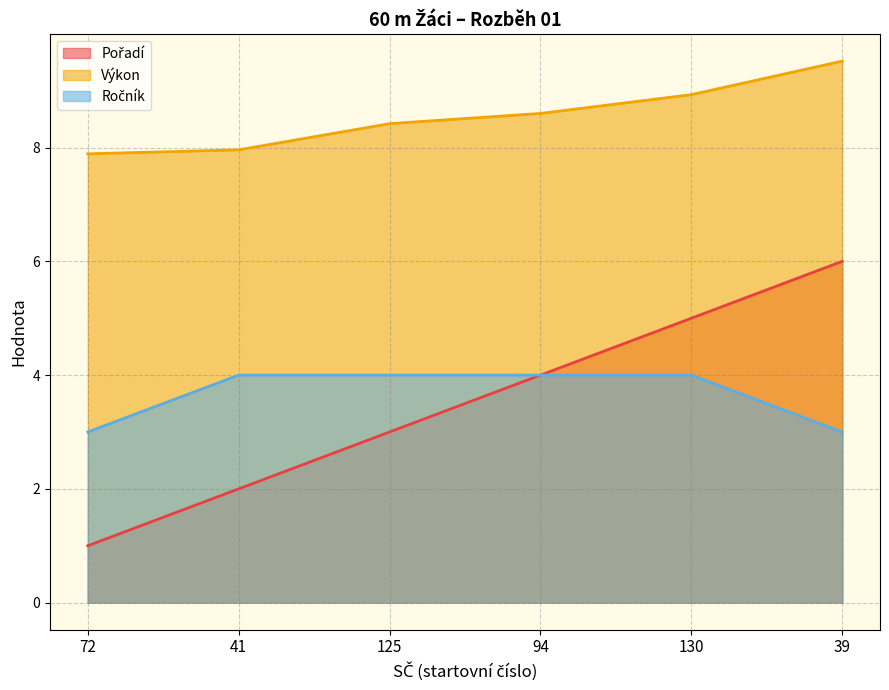

Is it true that Pořadí equals 1.1 at 125?

False